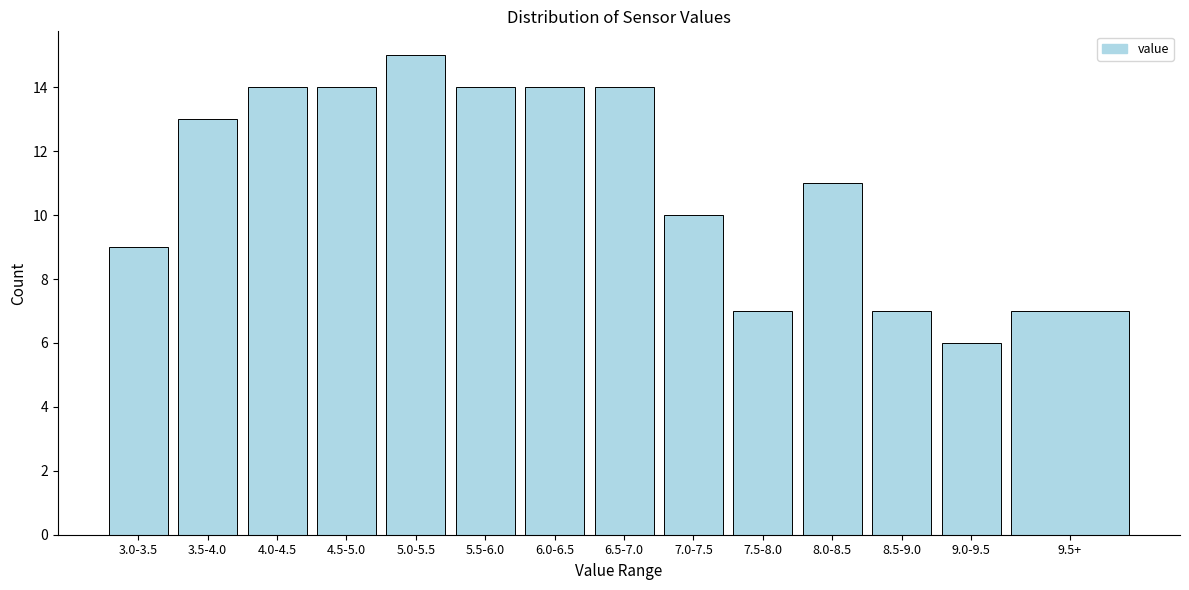

Reading right to left, what are all the values shown in this chart?

7	6	7	11	7	10	14	14	14	15	14	14	13	9